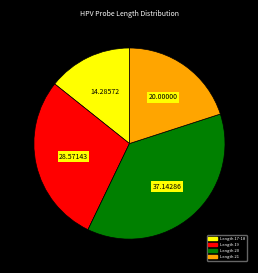

Between Length 17-18 and Length 19, which is larger?

Length 19